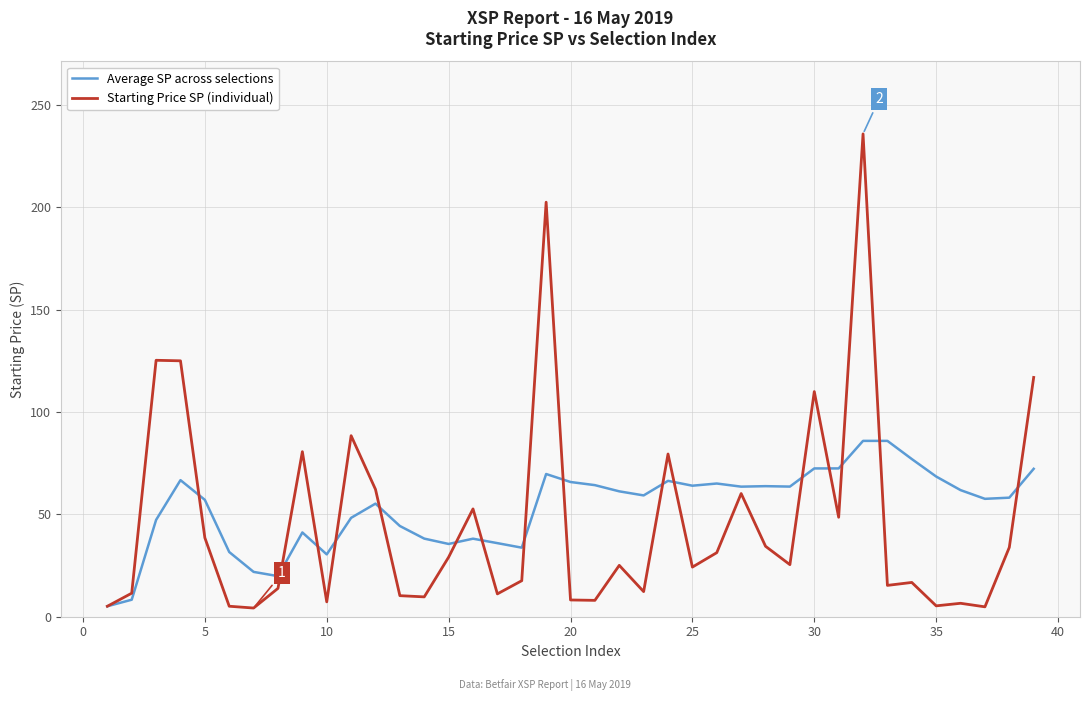

What is the maximum value for Starting Price SP (individual)?

235.8